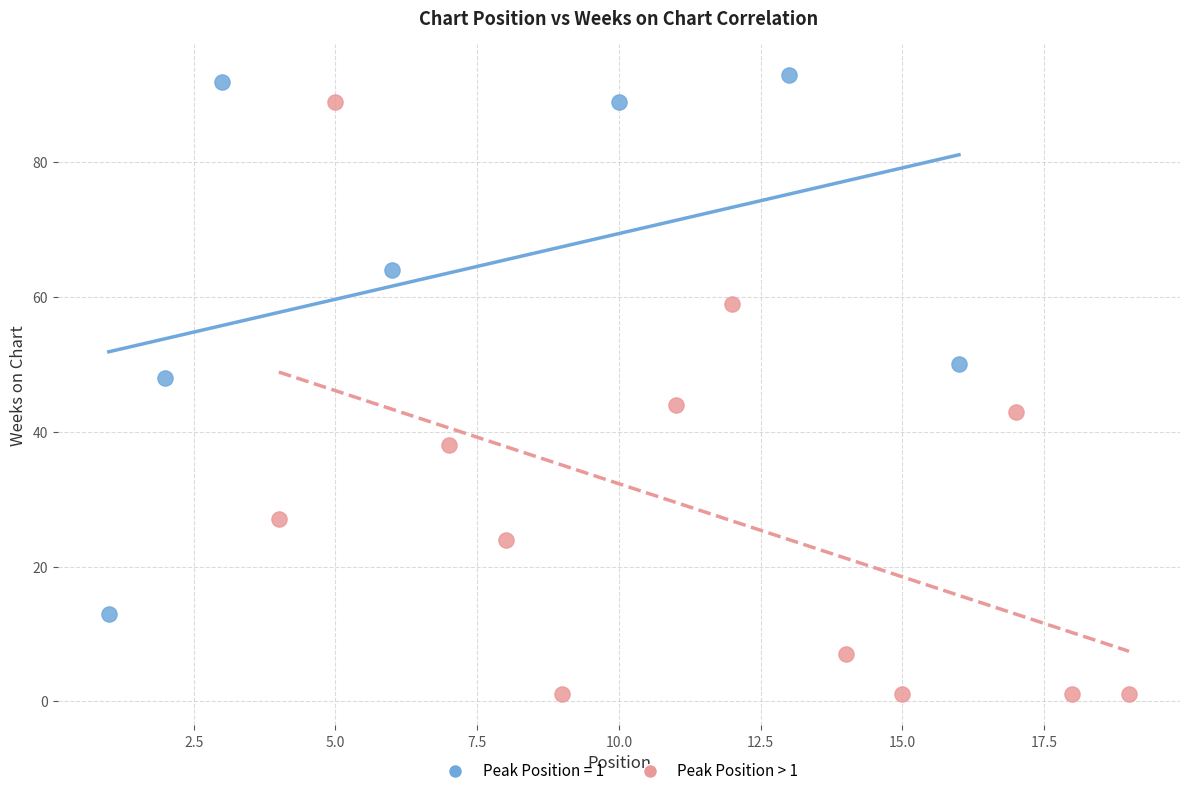

Which series has the widest spread of Y values?

Peak Position > 1